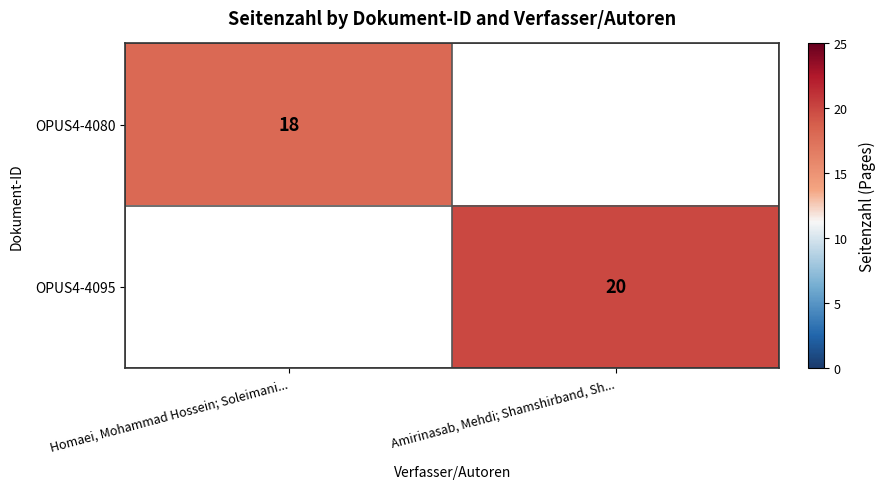

True or false: OPUS4-4095 has a value of 12 at Amirinasab, Mehdi; Shamshirband, Sh....

False